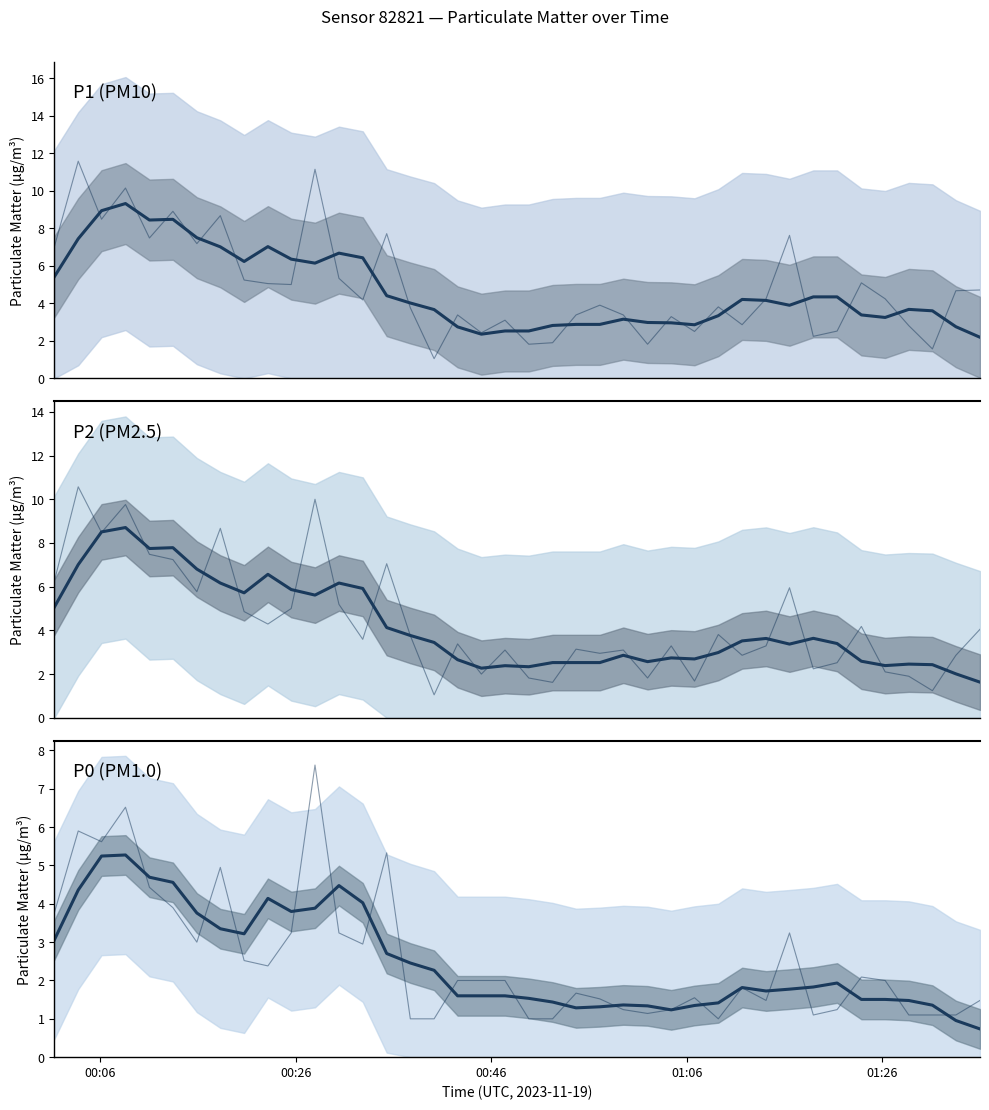

Is the value of P2 (PM2.5) raw at 24 greater than the value of P0 (PM1.0) at 18?

Yes